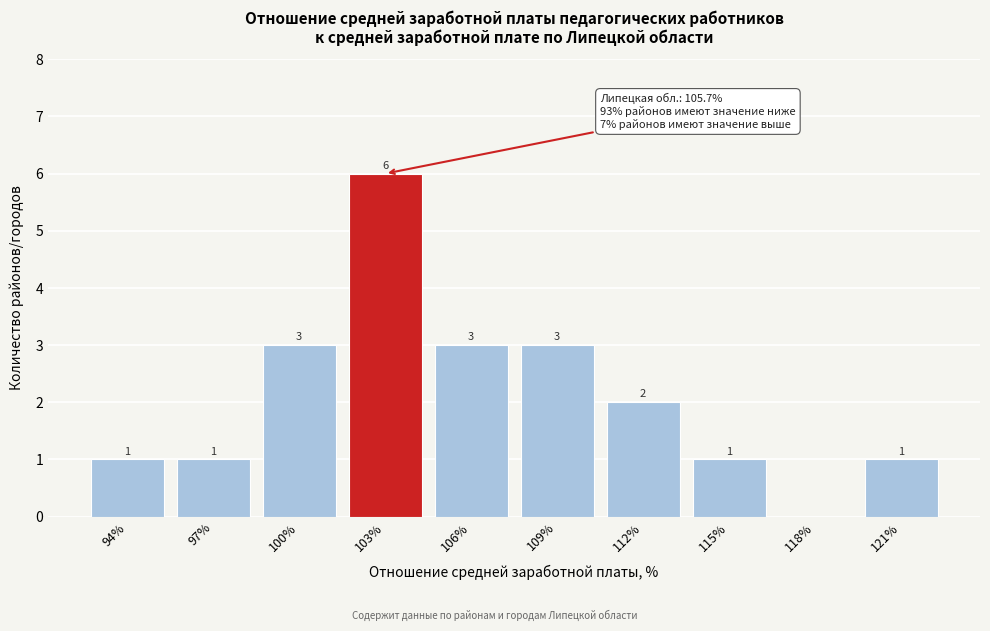

Reading left to right, extract all data points from this chart.

94%=1	97%=1	100%=3	103%=6	106%=3	109%=3	112%=2	115%=1	118%=0	121%=1